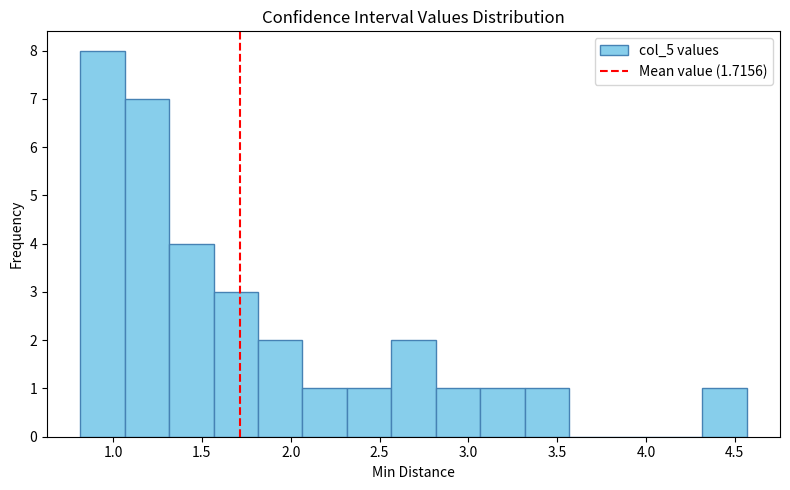

How tall is the bar that spans 2.55 to 2.80 on the x-axis? Neither the bar edges nor the heights are printed on the chart, so give them approximately, as read against the axes.

2